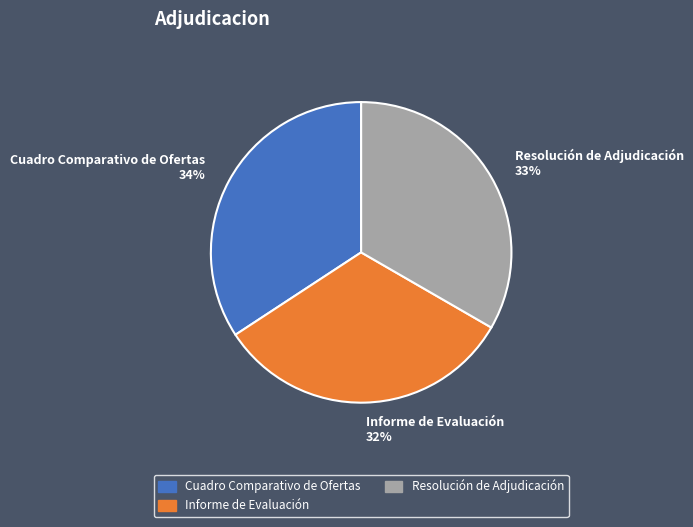

Does Informe de Evaluación account for over 50% of the chart?

No